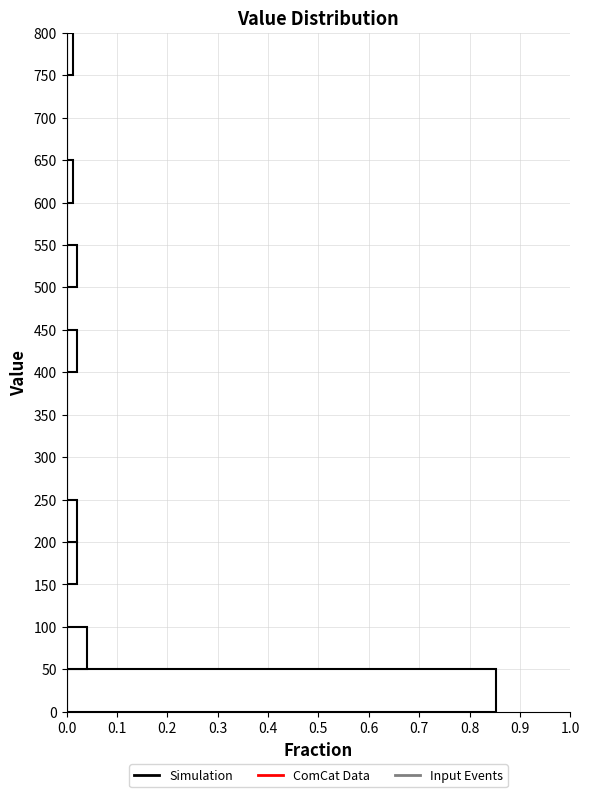

Reading bottom to top, transcribe this chart: for each bar, give the range it covers on the y-axis and its length. The values are not printed on the chart, so give them approximately, as read against the axis.

0 to 50: 0.85
50 to 100: 0.04
100 to 150: 0
150 to 200: 0.02
200 to 250: 0.02
250 to 300: 0
300 to 350: 0
350 to 400: 0
400 to 450: 0.02
450 to 500: 0
500 to 550: 0.02
550 to 600: 0
600 to 650: 0.01
650 to 700: 0
700 to 750: 0
750 to 800: 0.01